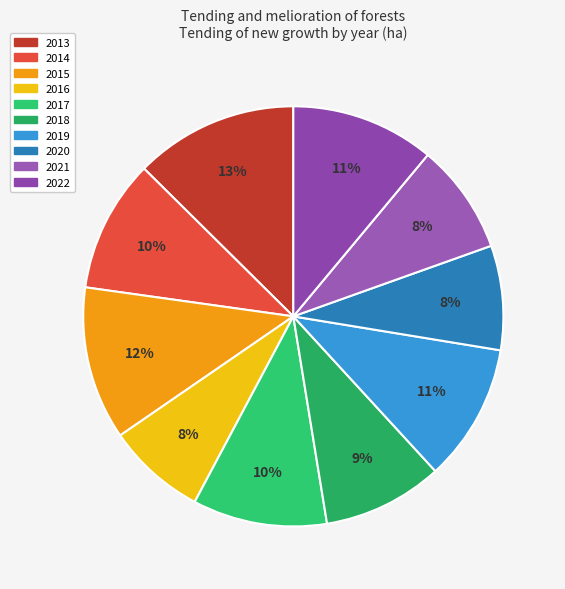

To the nearest percent, what percentage of the pie is 2022?

11%